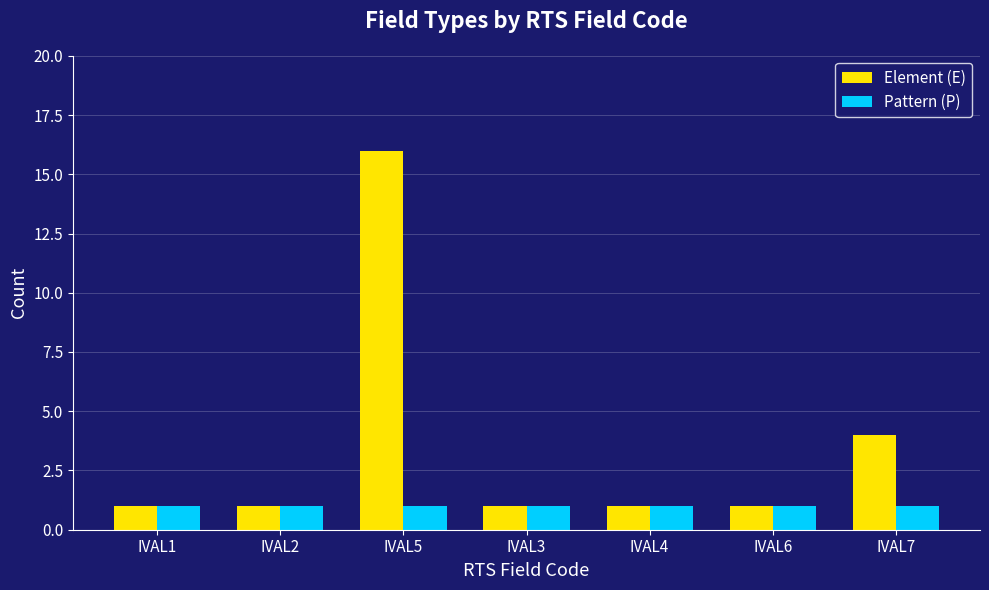

What is the maximum value for Element (E)?

16